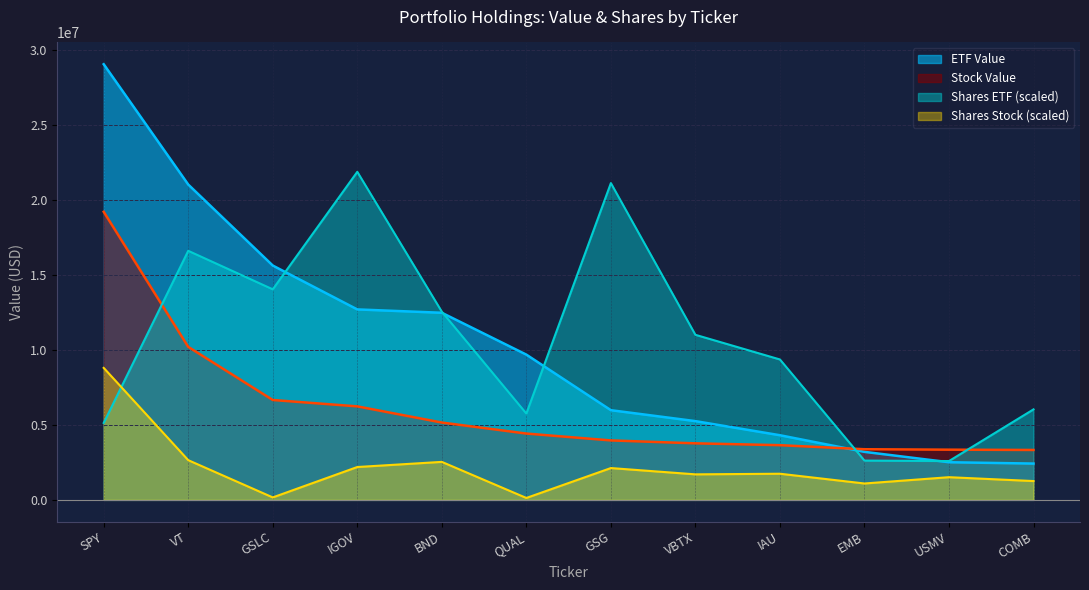

Is the value of ETF Value at QUAL greater than the value of Shares (Stock) at BND?

Yes